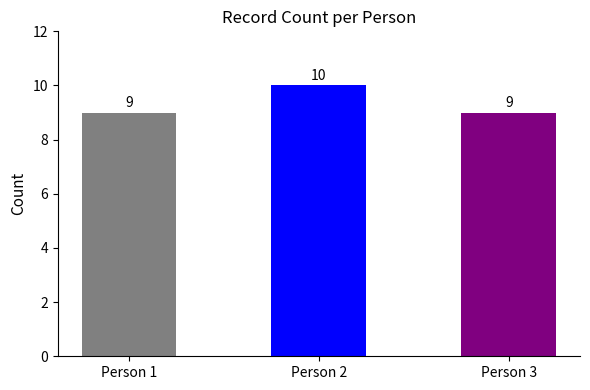

What is the sum of the values at Person 3 and Person 1?

18